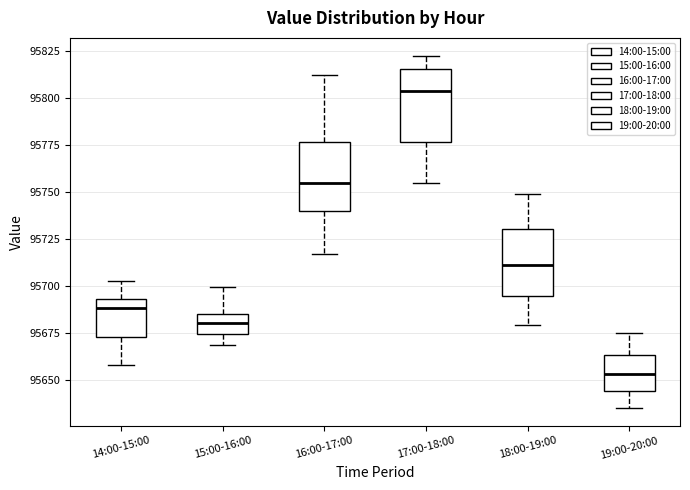

Where does the median line of the box for 19:00-20:00 sit on the y-axis? The values are not printed on the chart, so give them approximately, as read against the axis.

95655